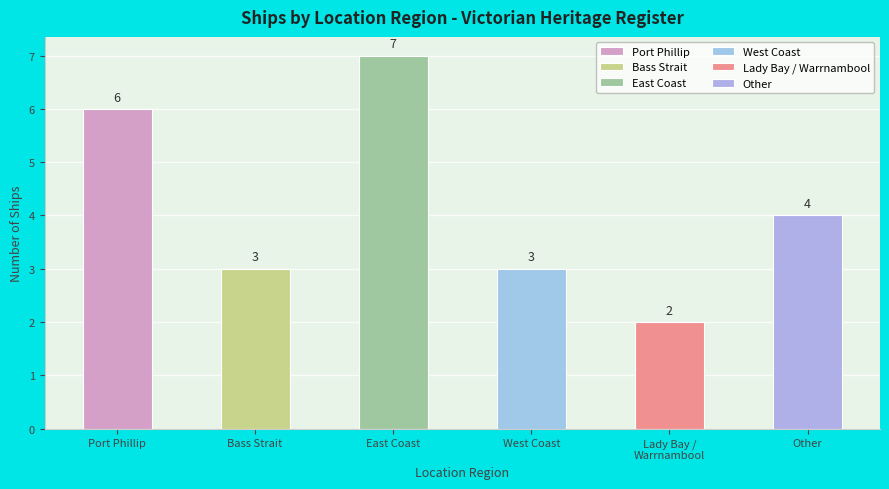

What is the minimum value shown in the chart?

2